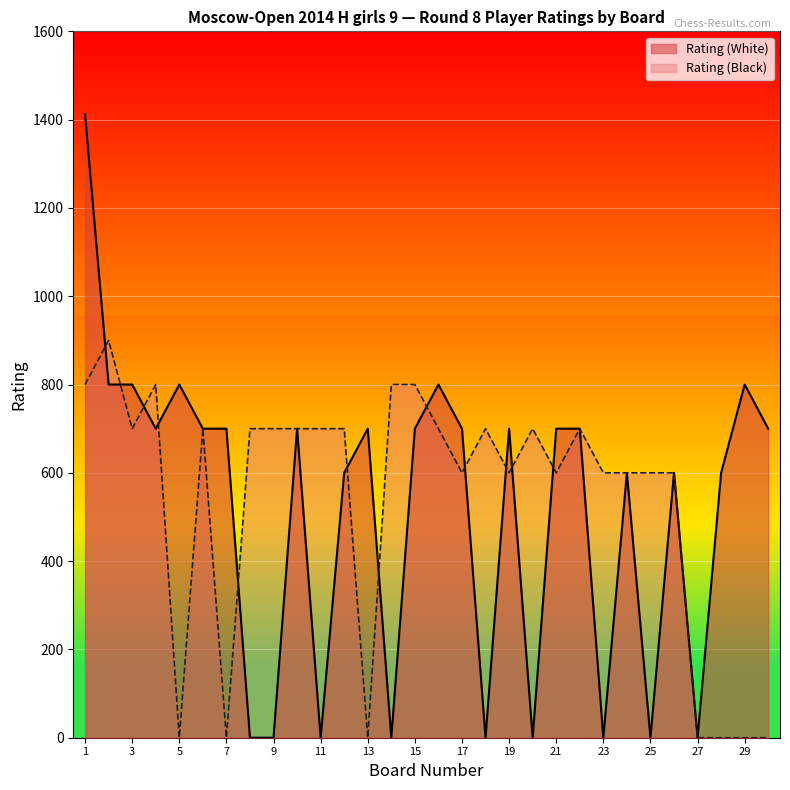

Where do Rating (White) and Rating (Black) first cross each other?

1 and 2